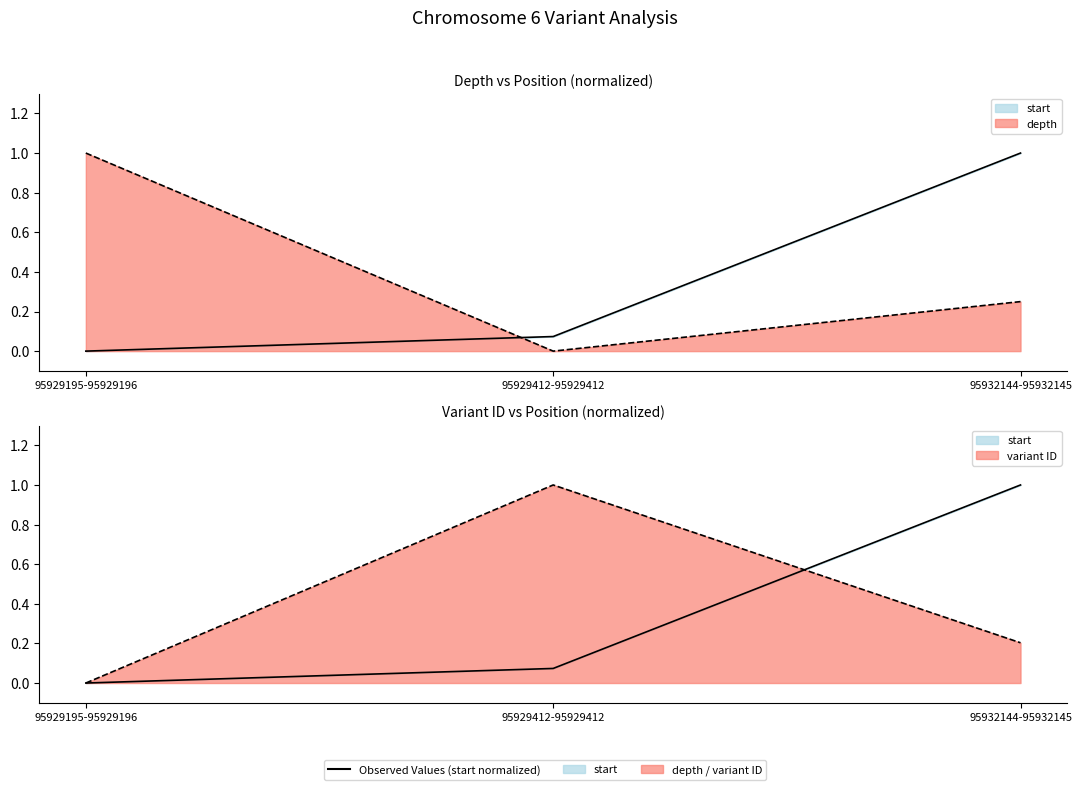

True or false: variant ID has a value of -0.5 at 95929195-95929196.

False